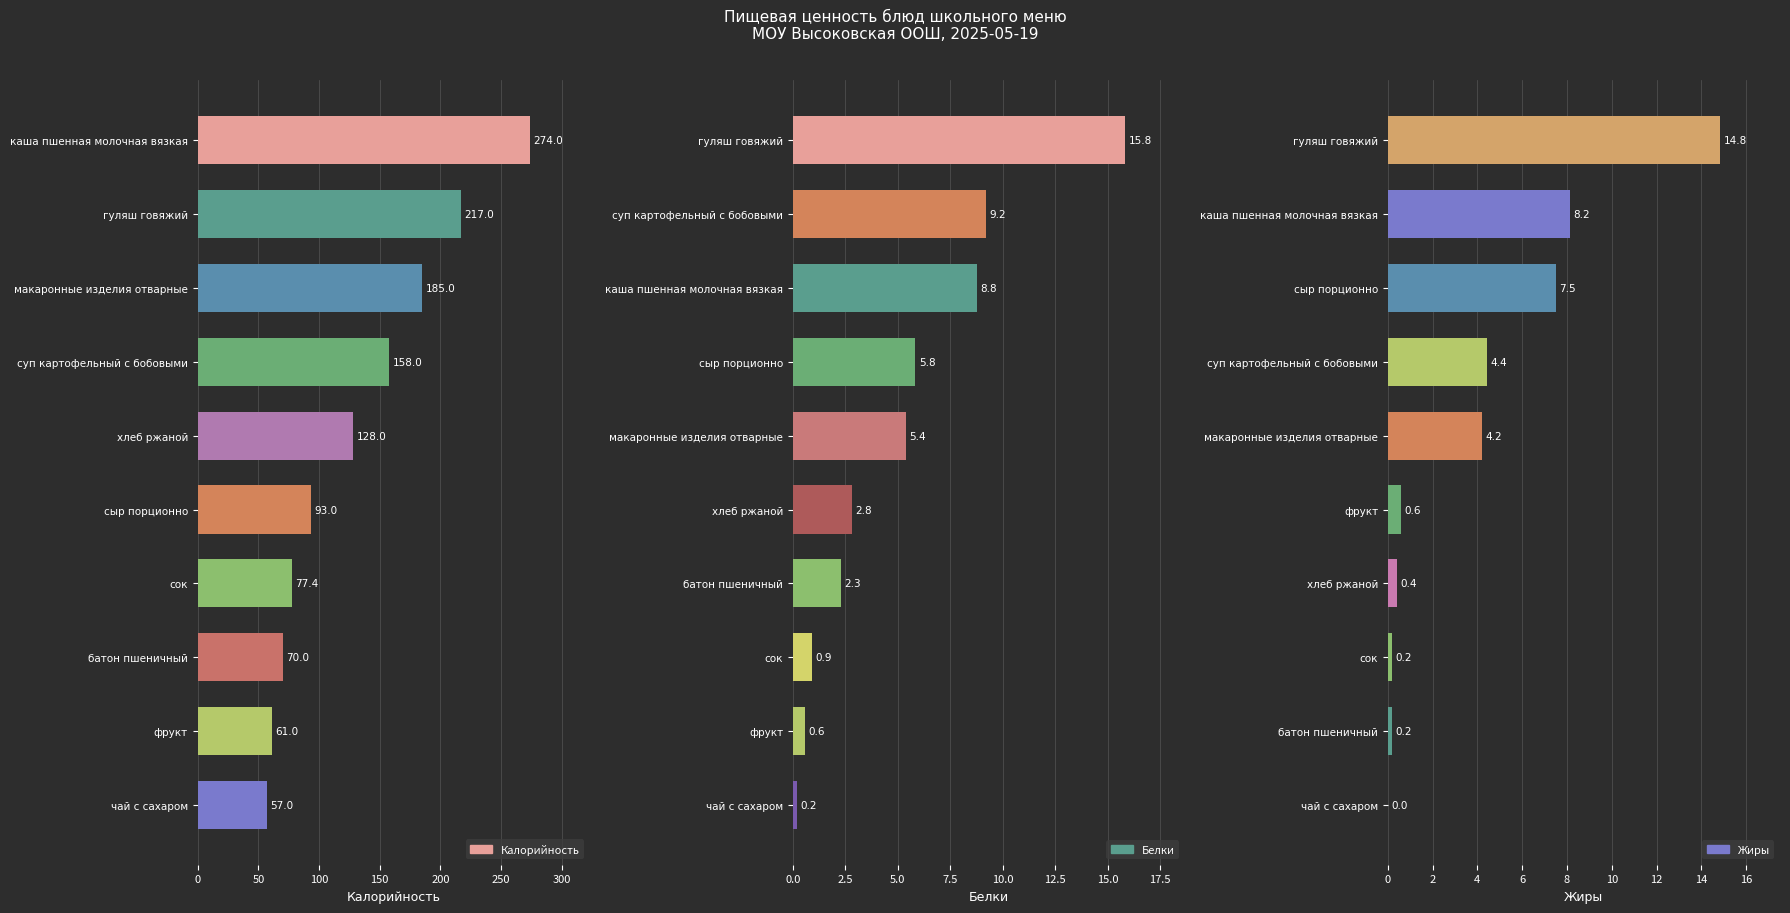

List the series in order of their peak value, lowest first.

Жиры, Белки, Калорийность